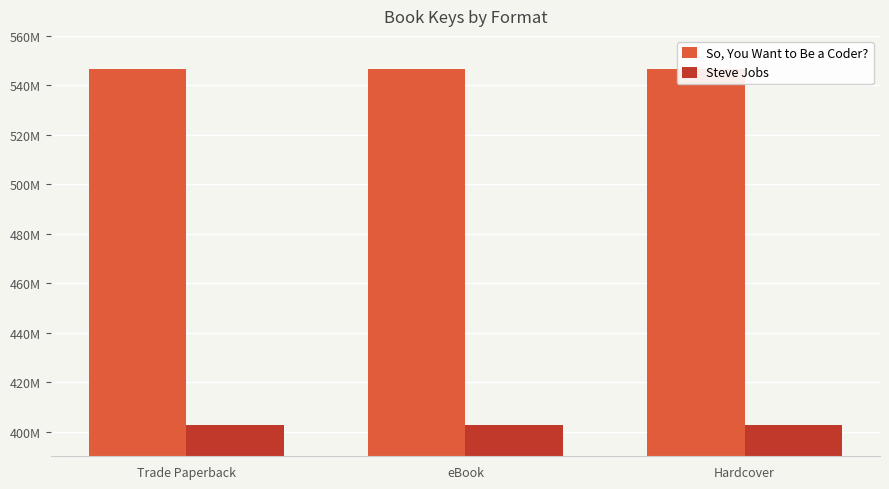

Rank the series at eBook from highest to lowest value.

So, You Want to Be a Coder?, Steve Jobs